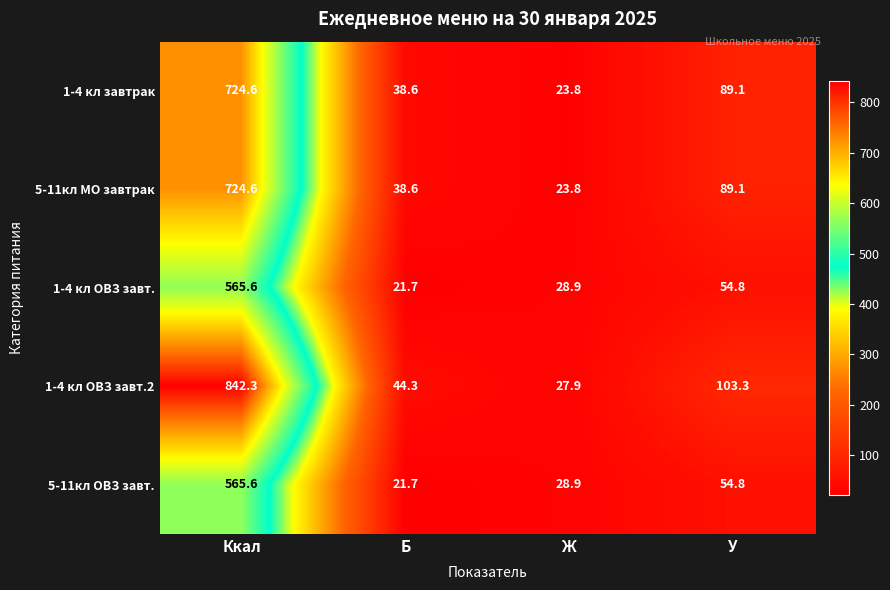

What value does the 1-4 кл ОВЗ завт. series have at Ккал?

565.6